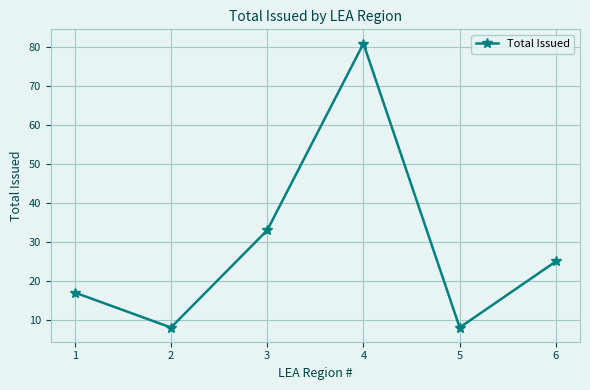

Which has a higher value, 6 or 5?

6